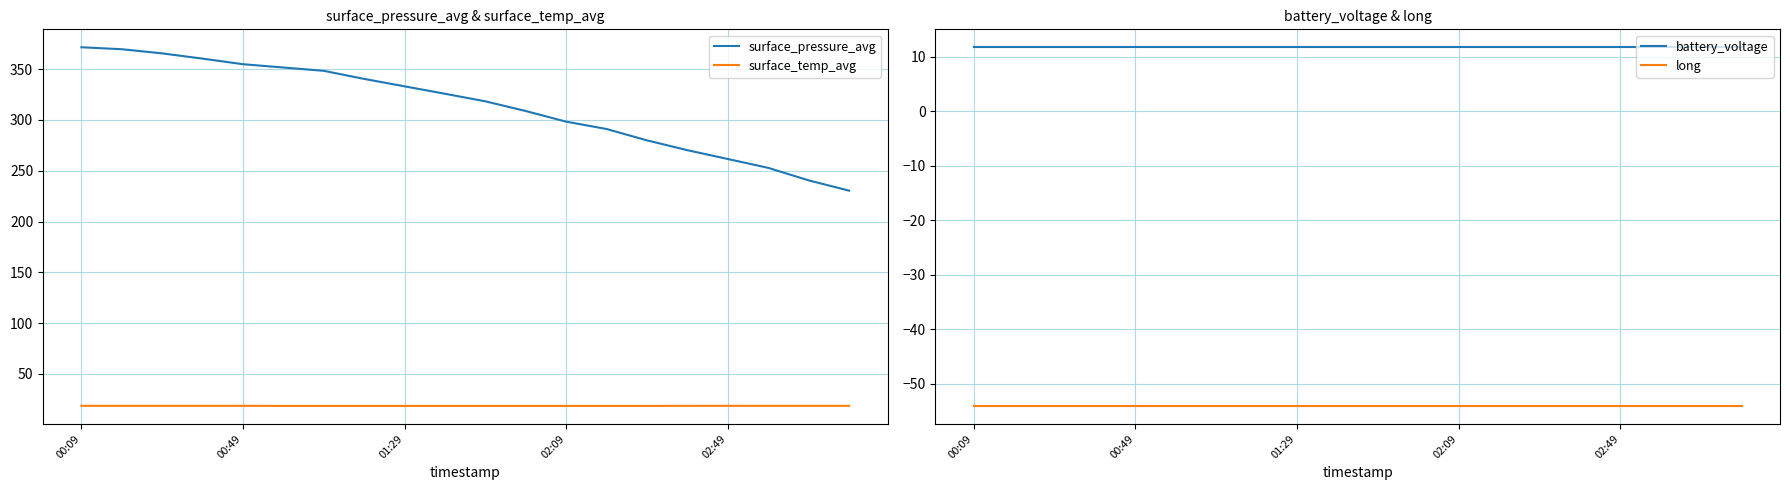

What are all the series names shown in the legend?

surface_pressure_avg, surface_temp_avg, battery_voltage, long